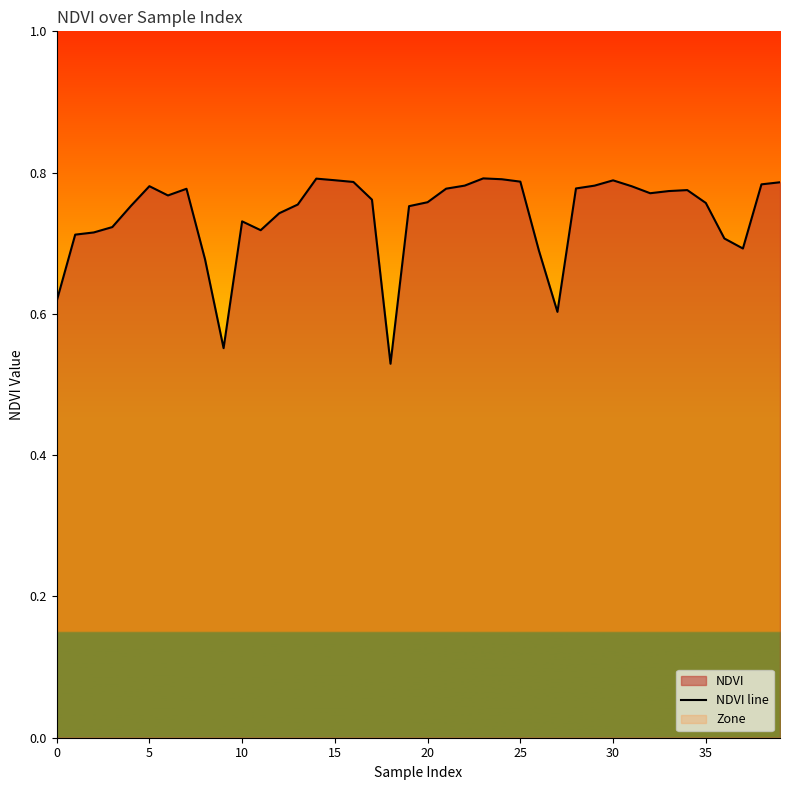

Which label corresponds to the smallest value in the chart?

18